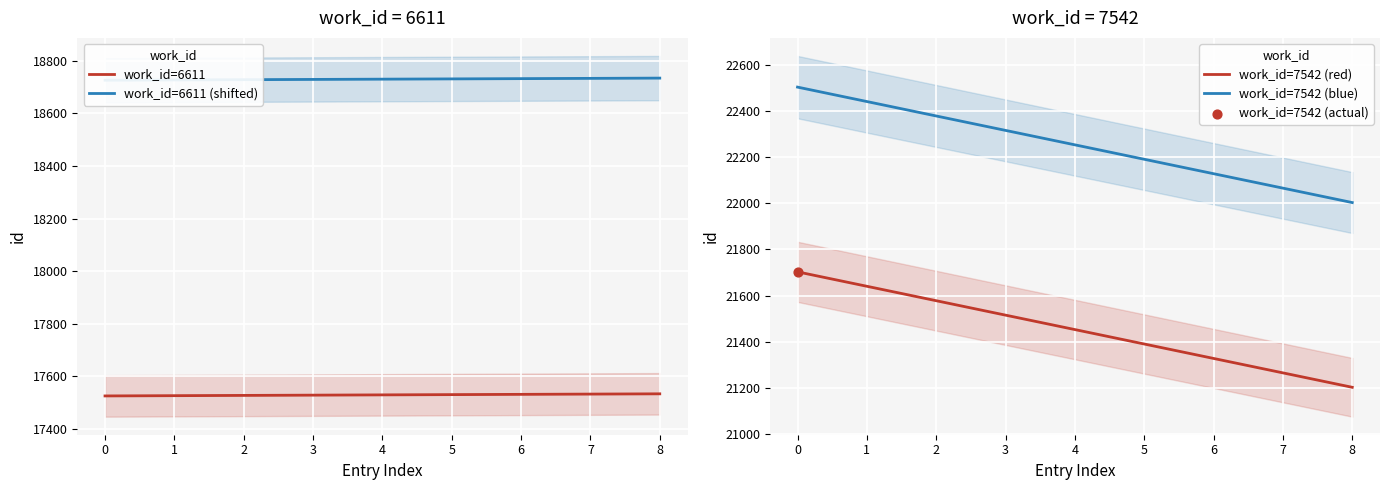

The value of work_id=6611 at 2 is 17528. True or false?

True